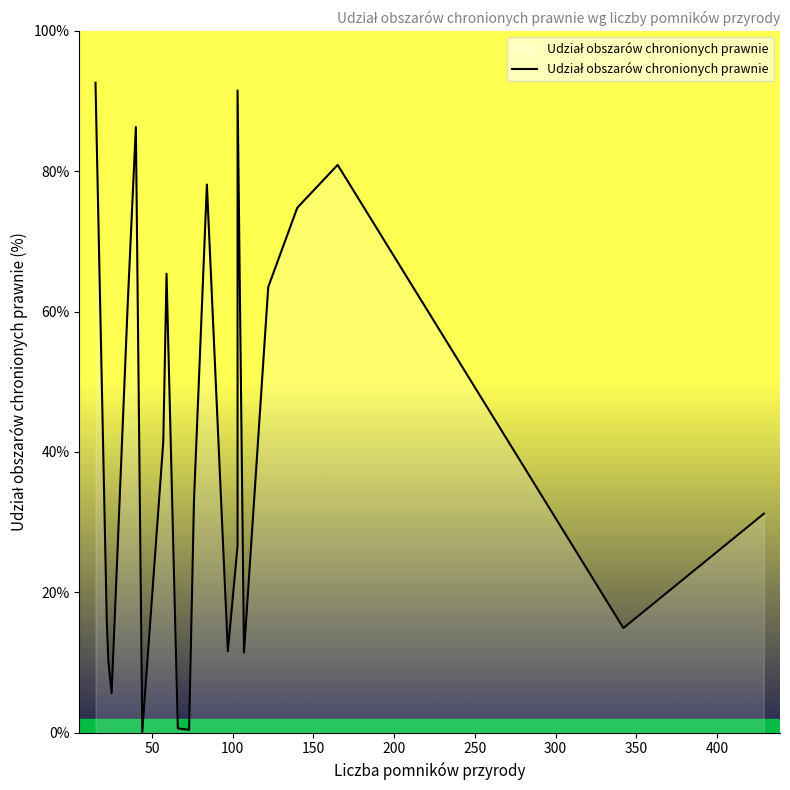

What is the maximum value shown in the chart?

92.6